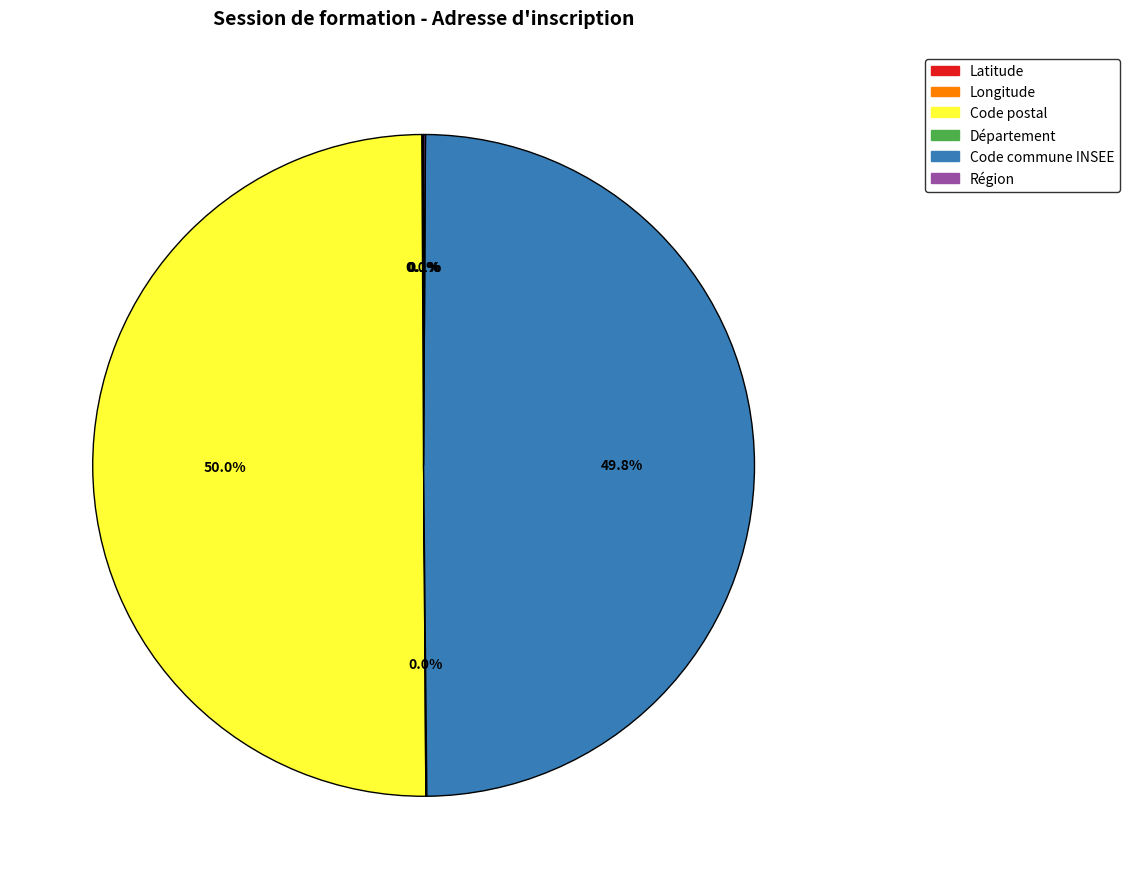

What is the majority slice?

Code postal